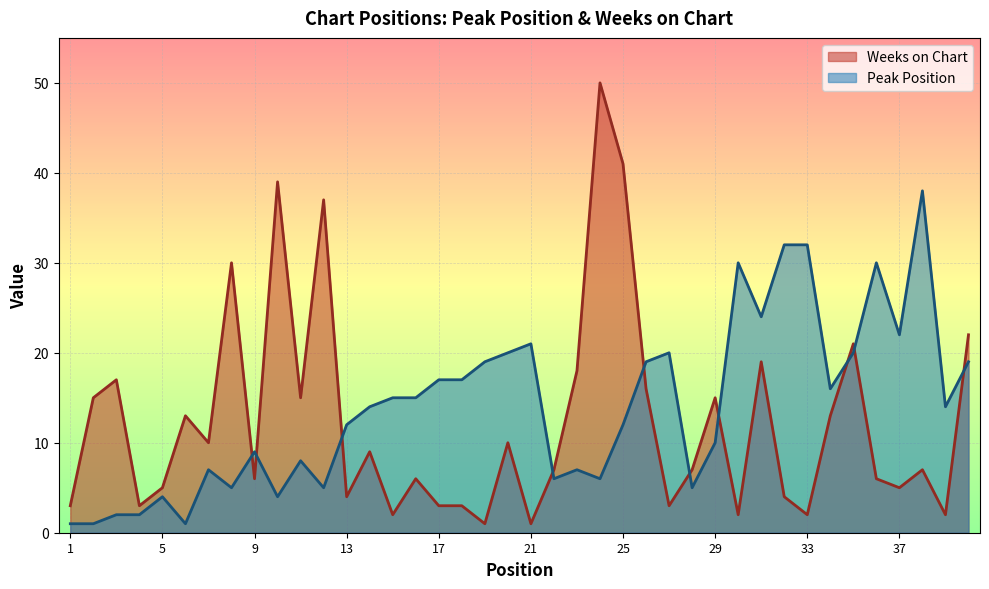

True or false: Peak Position and Weeks on Chart intersect in this chart.

True